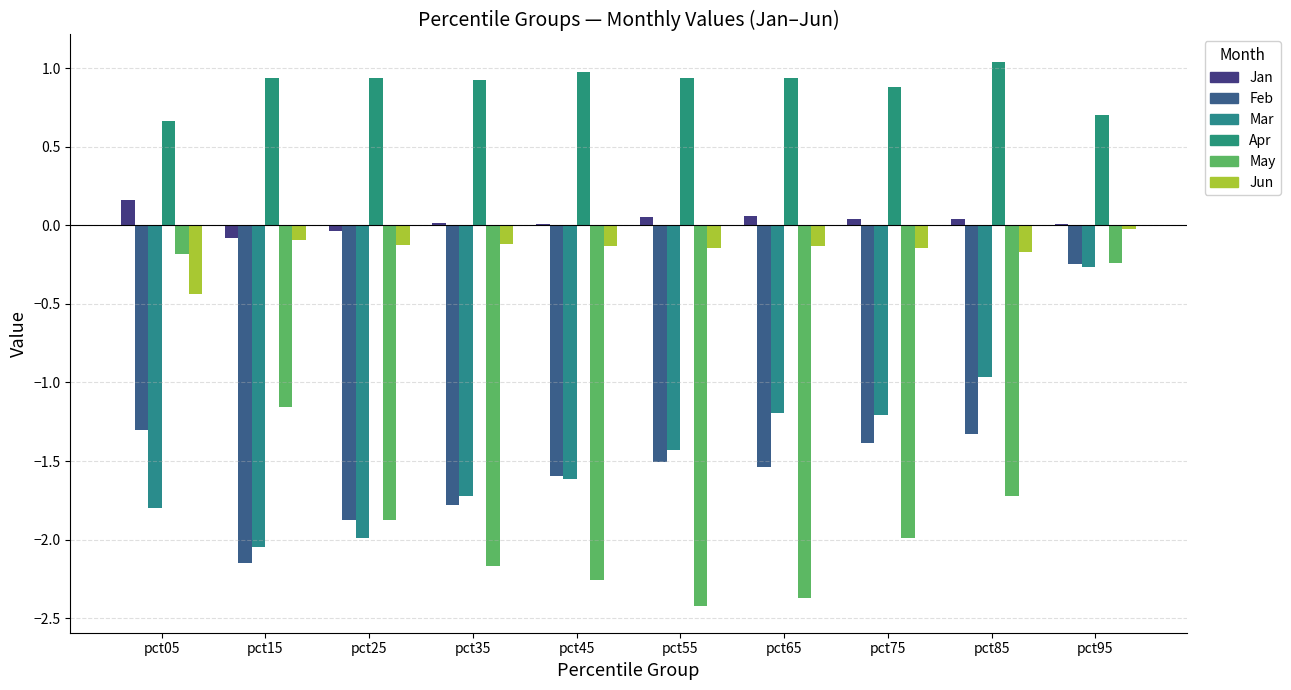

What are all the series names shown in the legend?

Jan, Feb, Mar, Apr, May, Jun